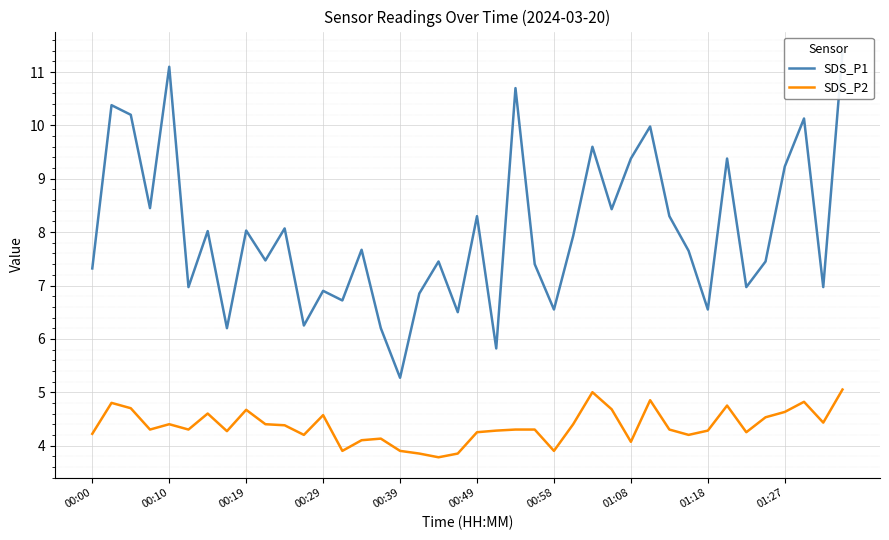

The SDS_P2 series shows 4.3 at 30. True or false?

True